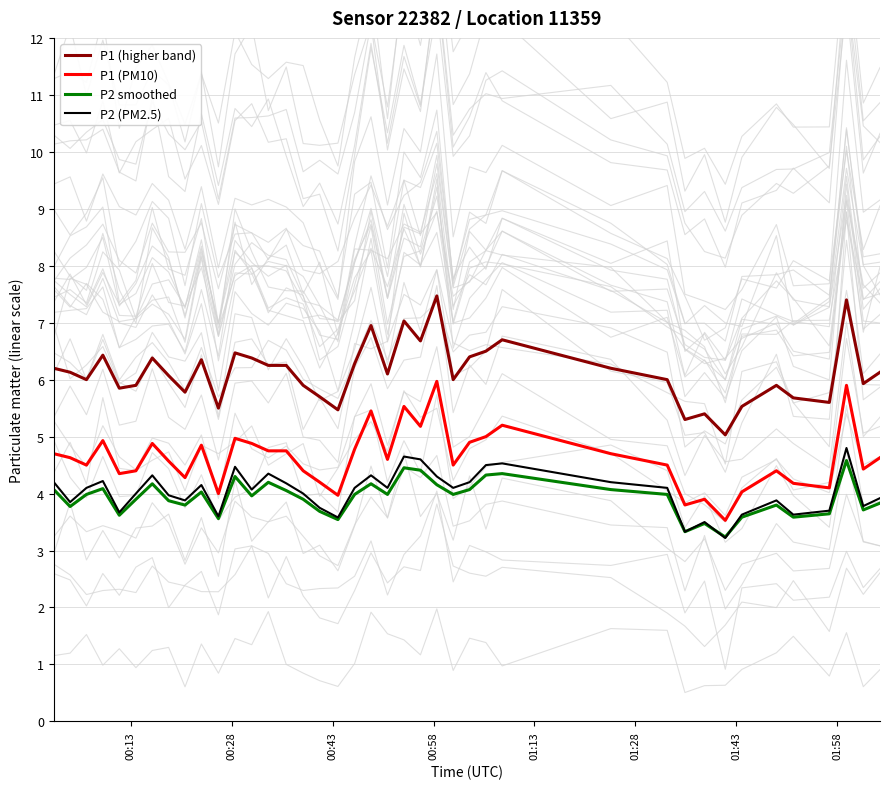

True or false: P1 (higher band) and P2 (PM2.5) cross at least once.

False